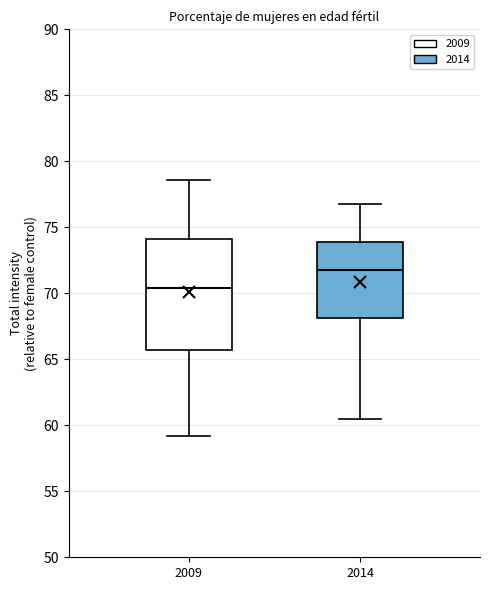

Which box is the tallest, from its lower edge to its upper edge?

2009